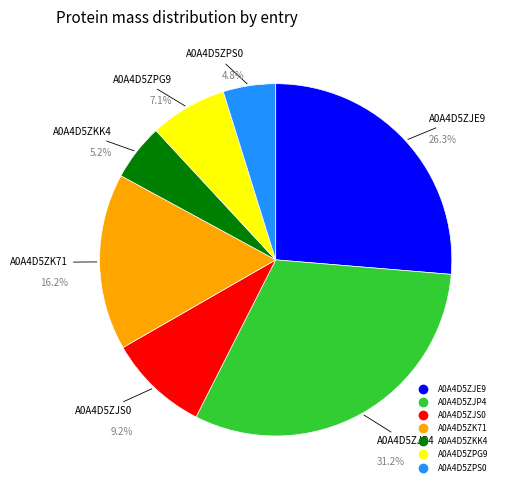

How many slices are in this pie chart?

7